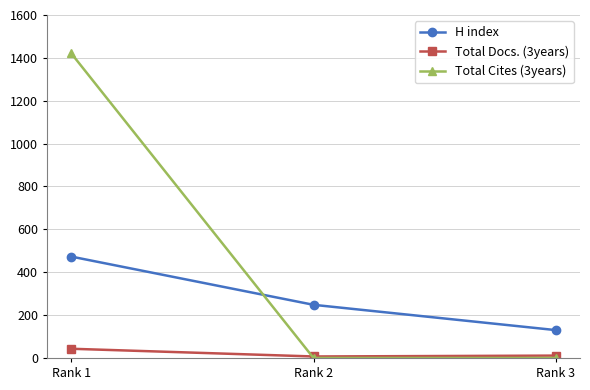

Is the value of H index at Rank 1 greater than the value of Total Cites (3years) at Rank 3?

Yes